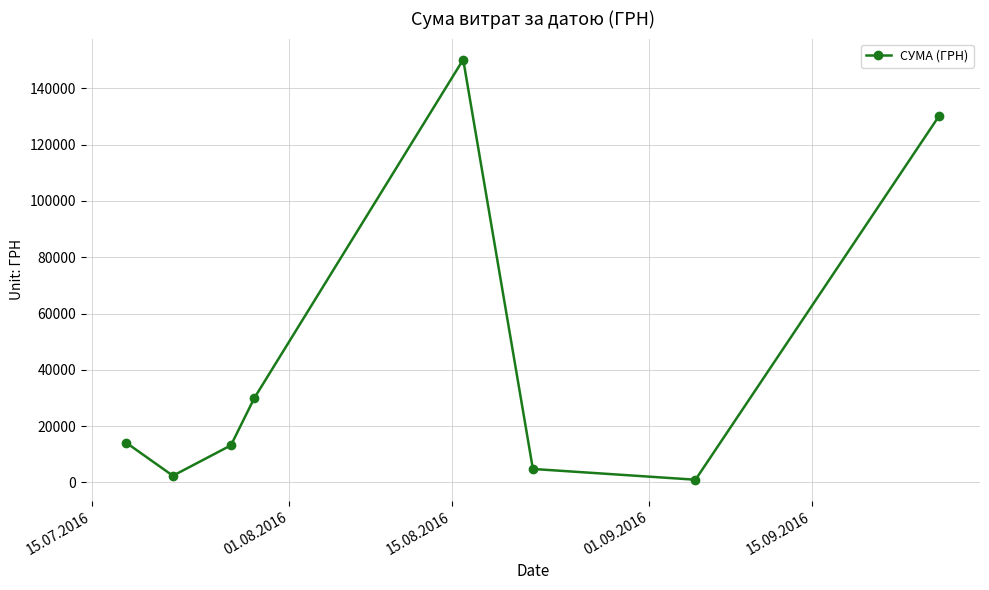

What is the value of the 6th point from the left?

4800.0